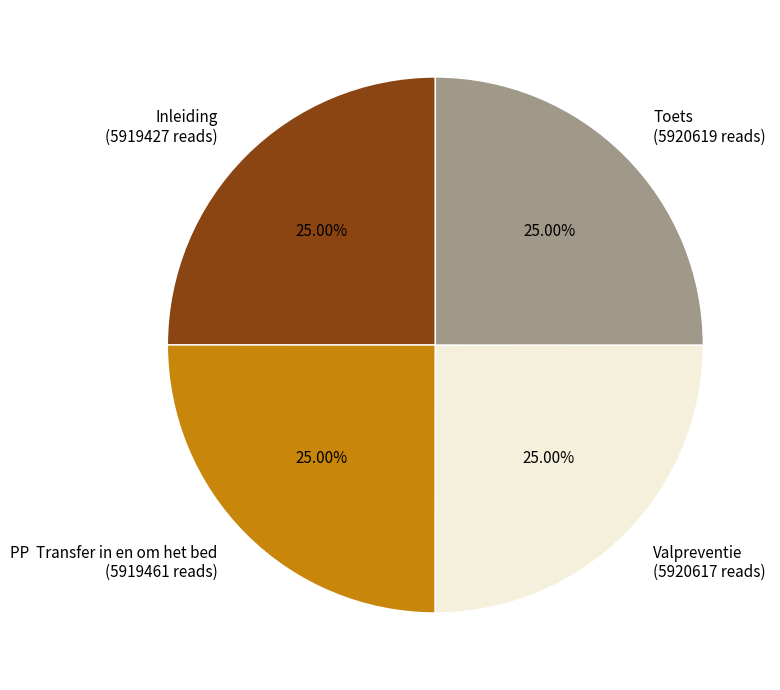

Approximately how many times larger is the value at Toets (5920619 reads) compared to Inleiding (5919427 reads)?

1.0